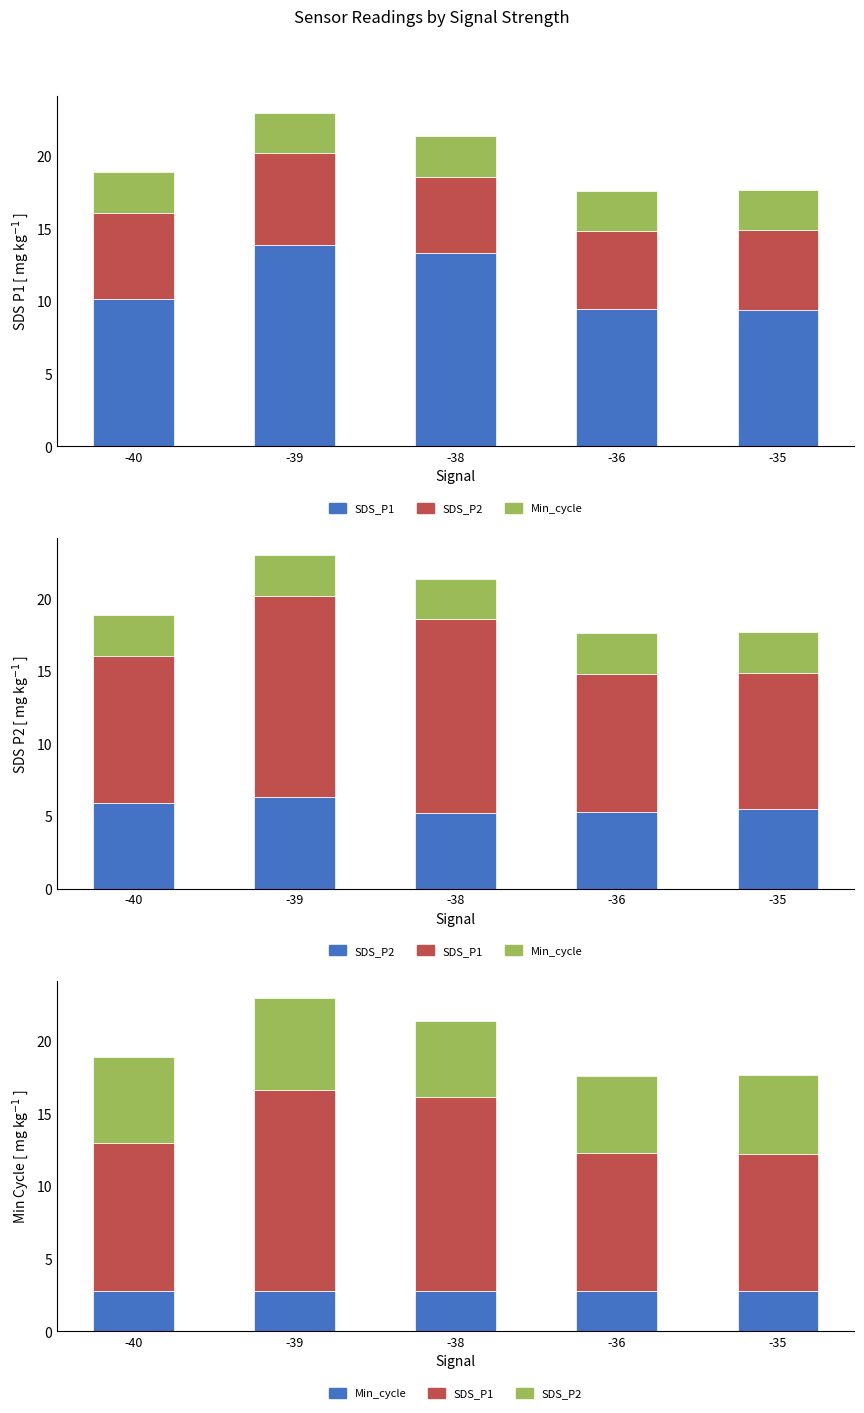

What is the maximum value shown in the chart?

13.8